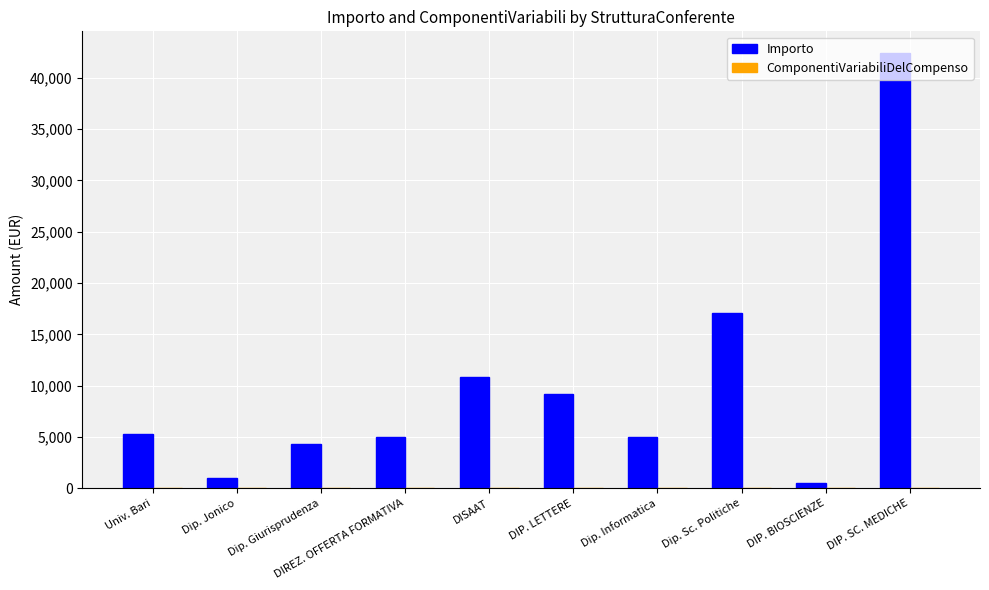

The chart shows a value of 18033.2 at DISAAT. True or false?

False